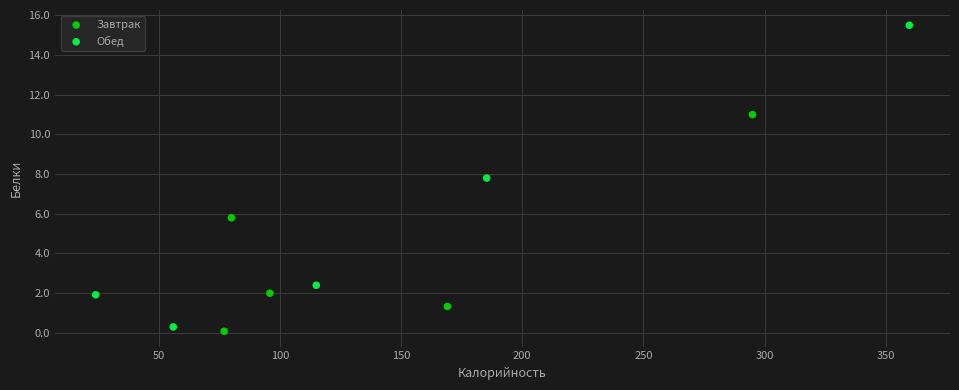

Which series reaches the maximum Y coordinate?

Обед